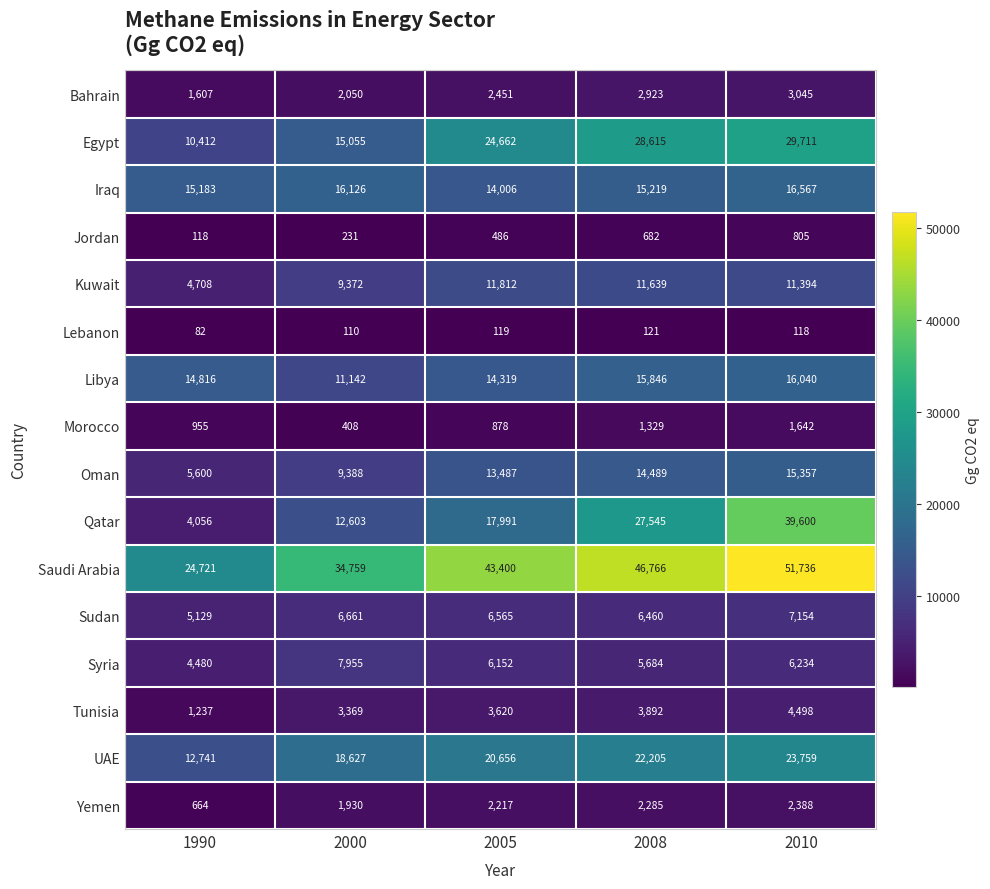

At how many categories does at least one series exceed 3877?

5